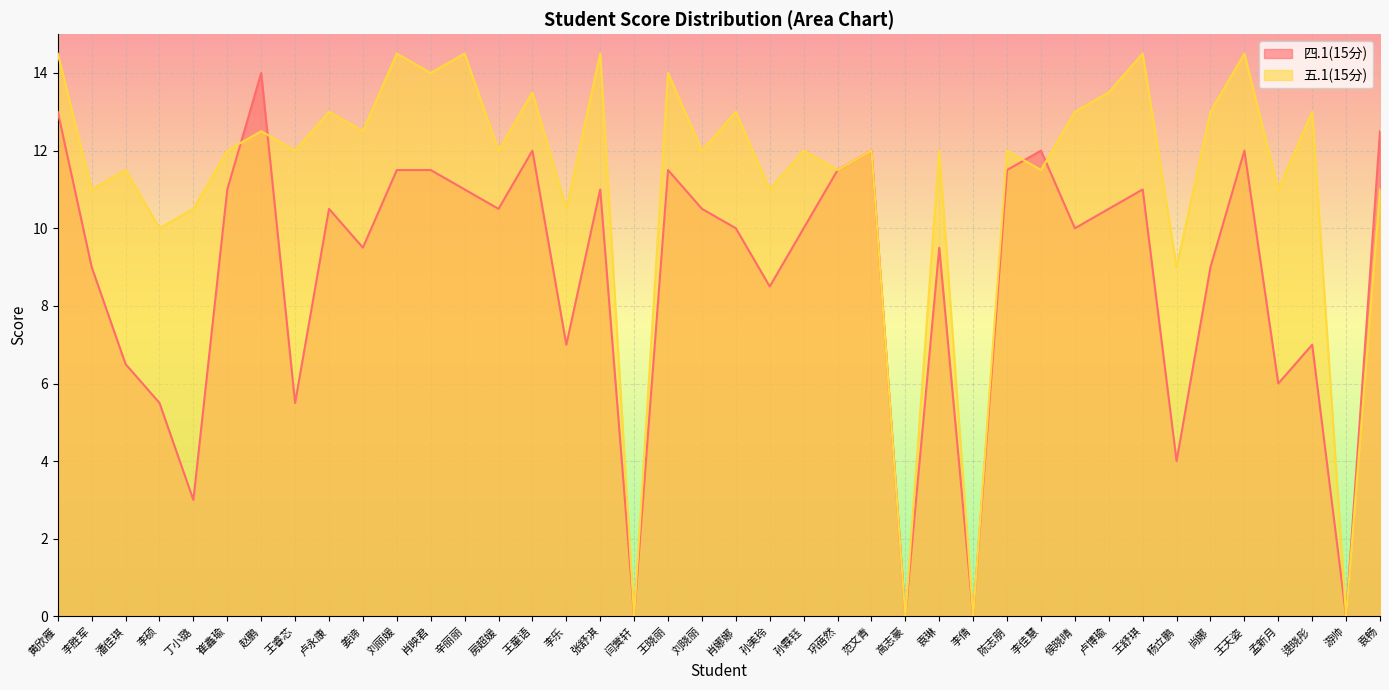

The 五.1(15分) series shows 24.5 at 黄欣雁. True or false?

False